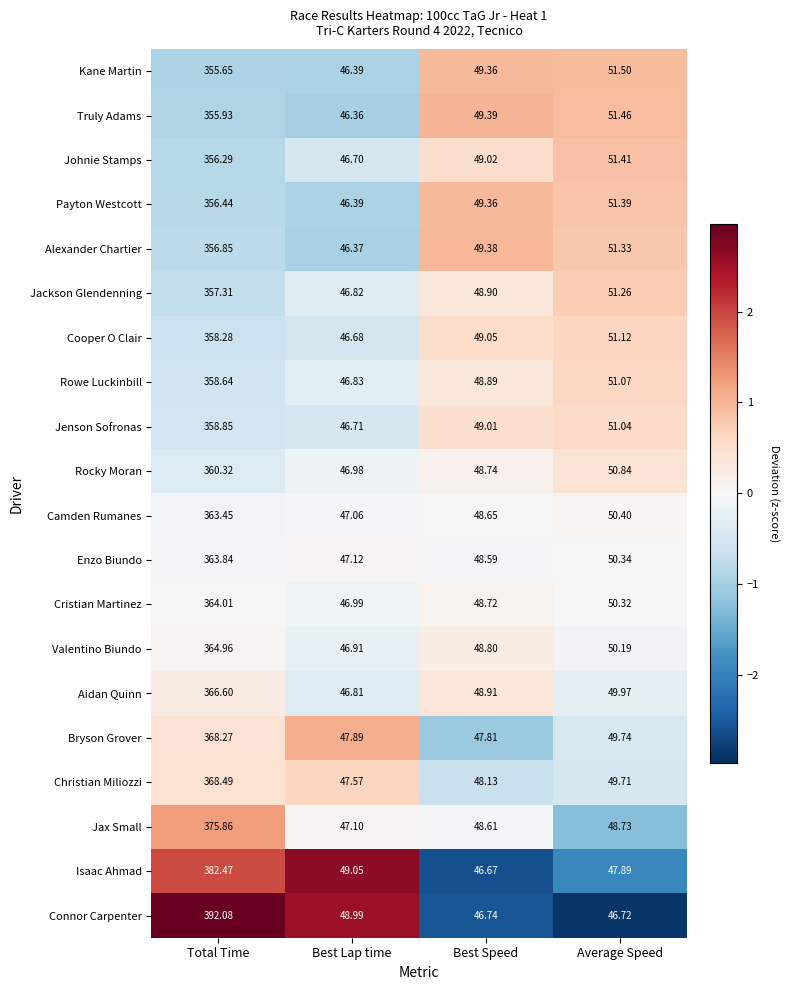

Which category has the lowest value across all series?

Best Lap time